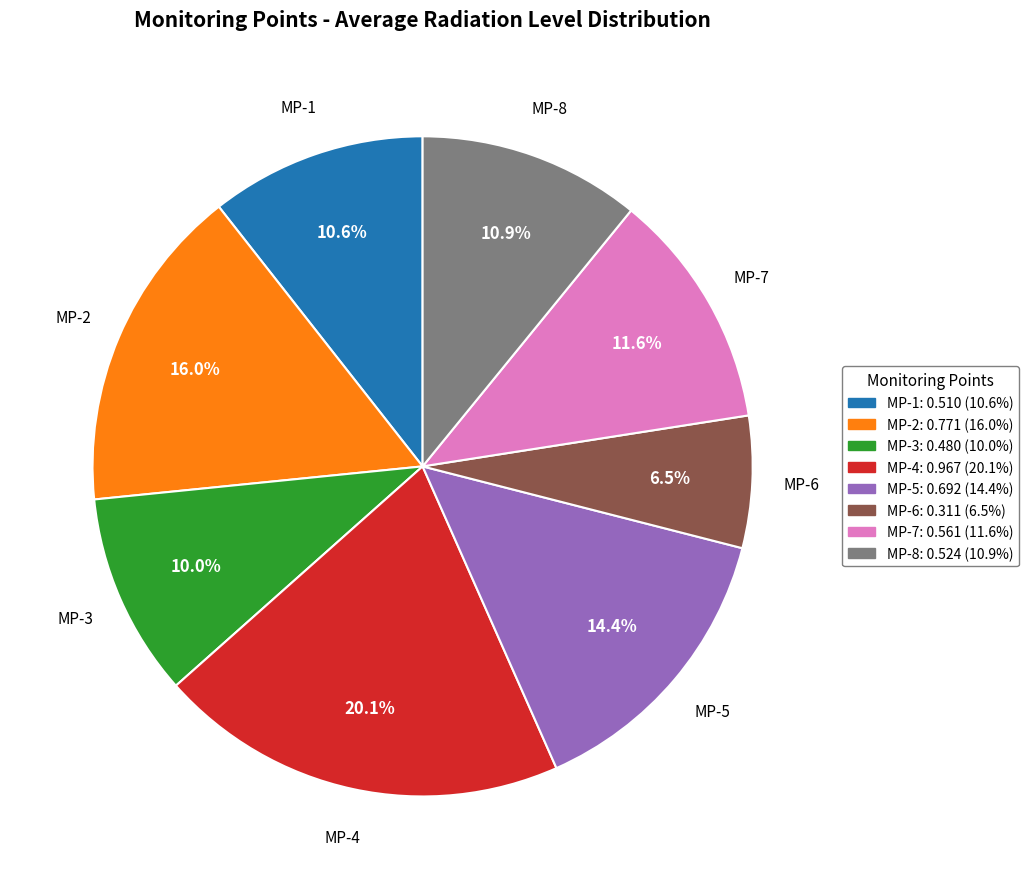

Combined, what portion of the pie is MP-8 and MP-1?

21.5%